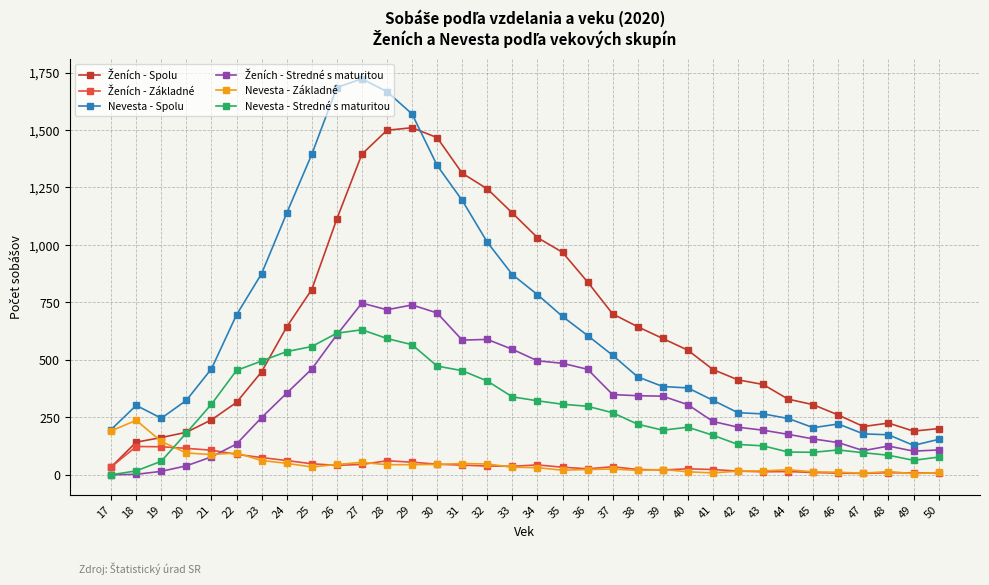

True or false: Nevesta - Stredné s maturitou has more than 2 points higher than both neighbors.

True